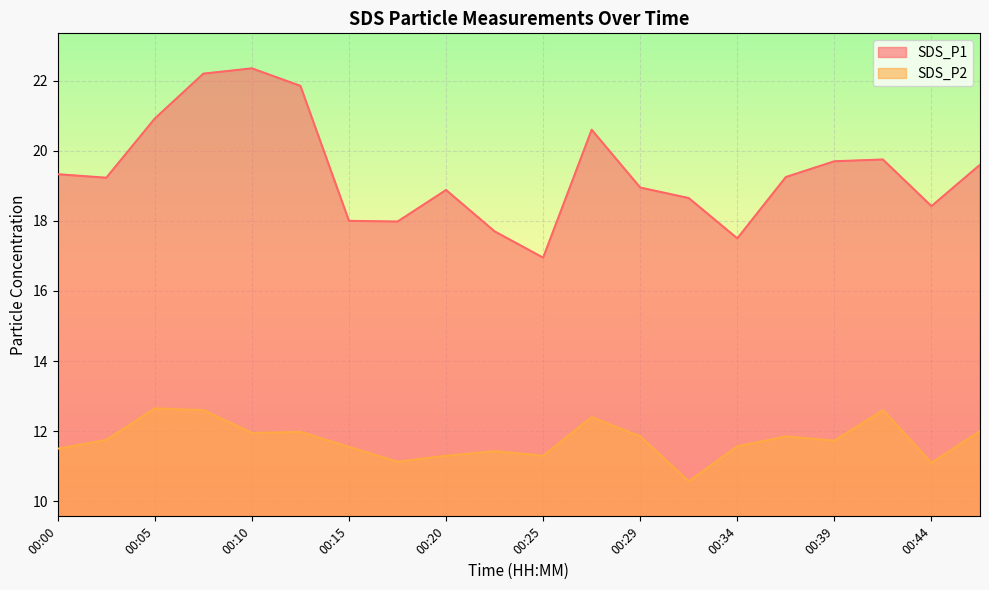

List the series in order of their peak value, lowest first.

SDS_P2, SDS_P1